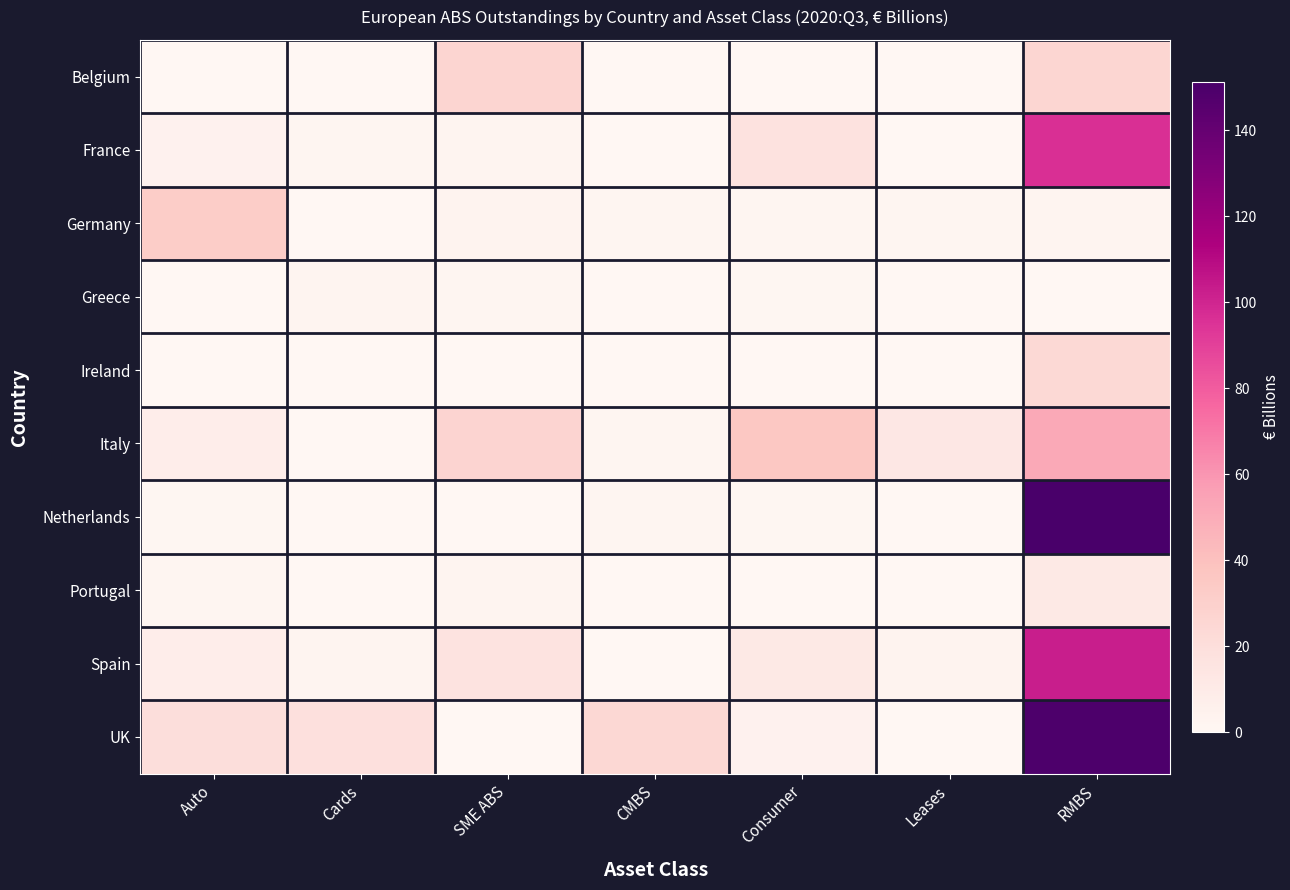

Rank the series by their maximum value, from highest to lowest.

Netherlands, UK, Spain, France, Italy, Germany, Belgium, Ireland, Portugal, Greece